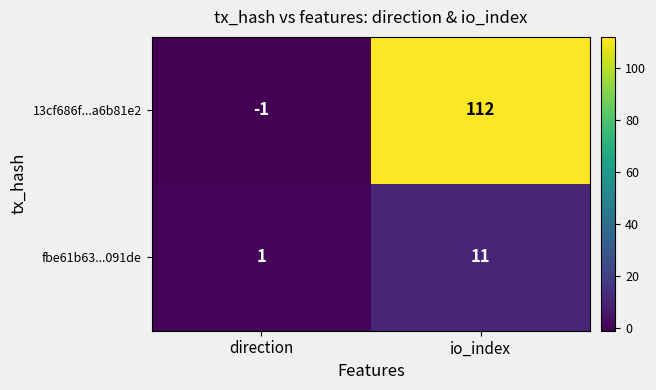

Between direction and io_index, which series saw the biggest shift?

13cf686f...a6b81e2